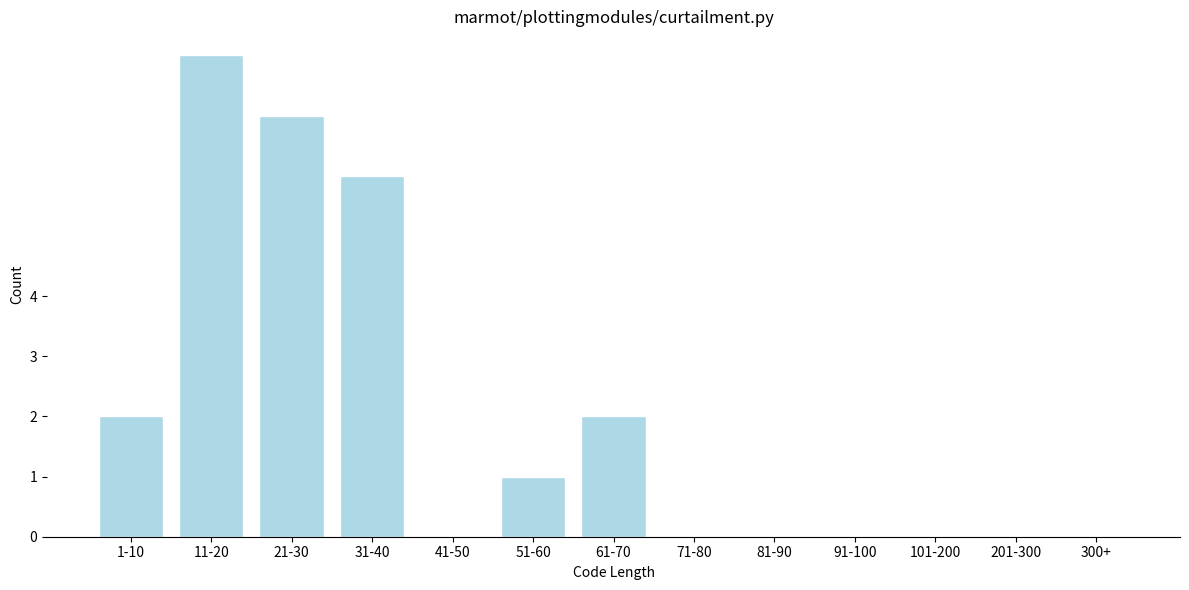

Reading left to right, what are all the values shown in this chart?

1-10=2	11-20=8	21-30=7	31-40=6	41-50=0	51-60=1	61-70=2	71-80=0	81-90=0	91-100=0	101-200=0	201-300=0	300+=0